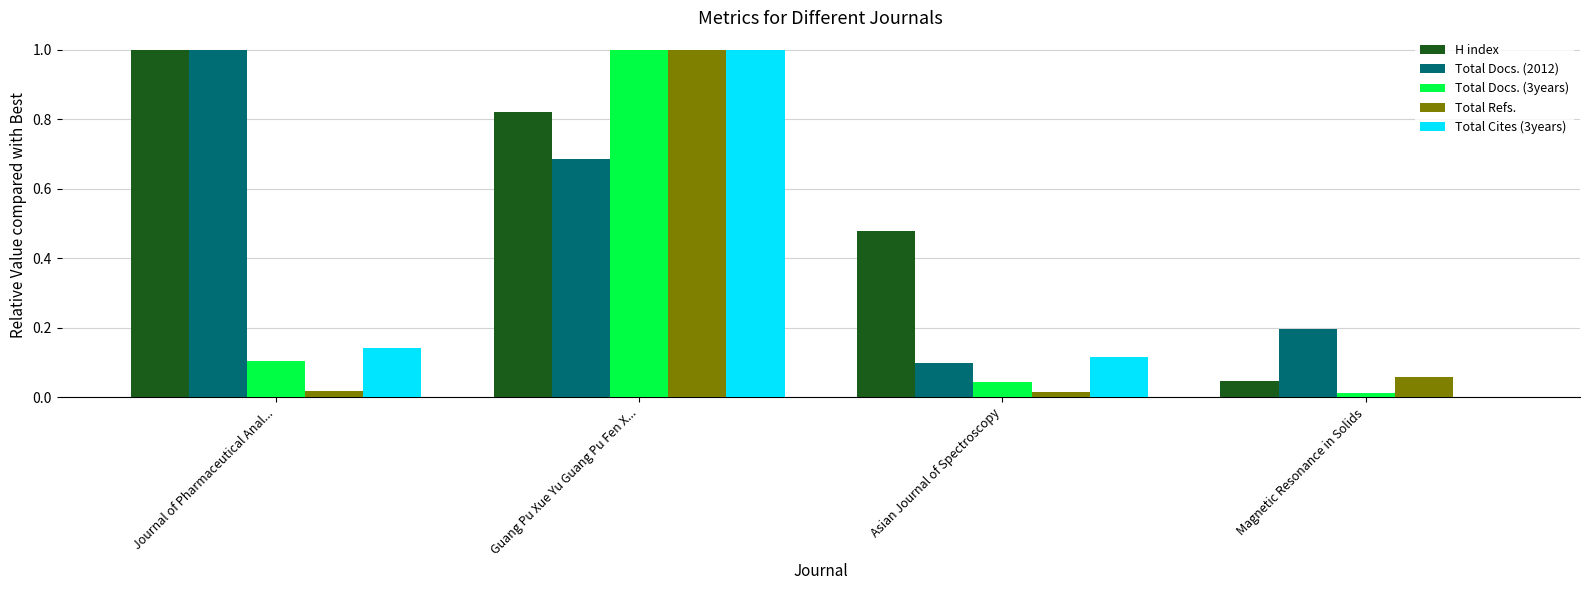

What is the sum of all H index values?

2.3